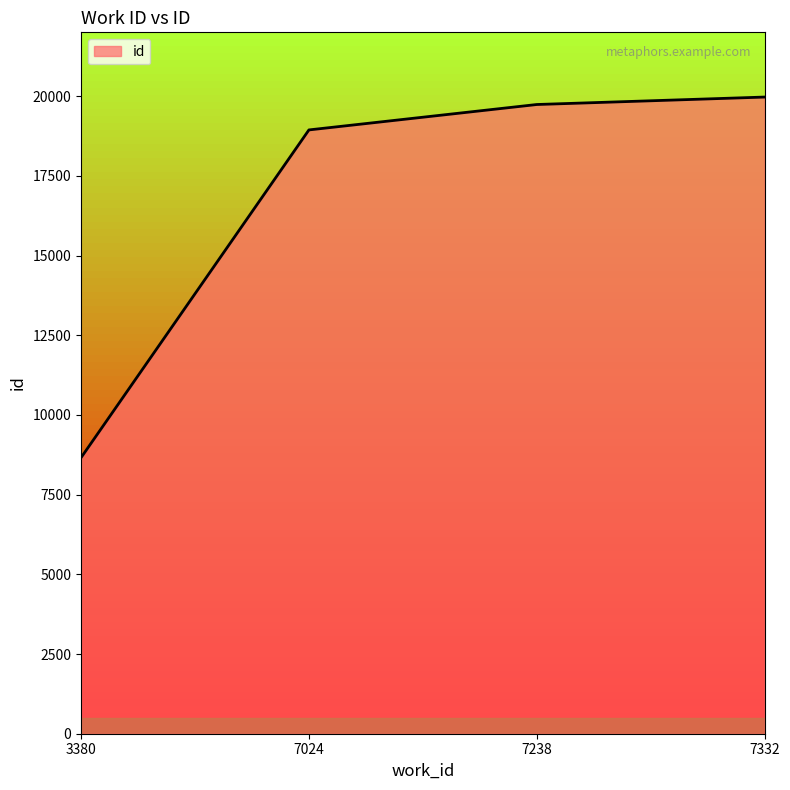

Which label corresponds to the smallest value in the chart?

3380